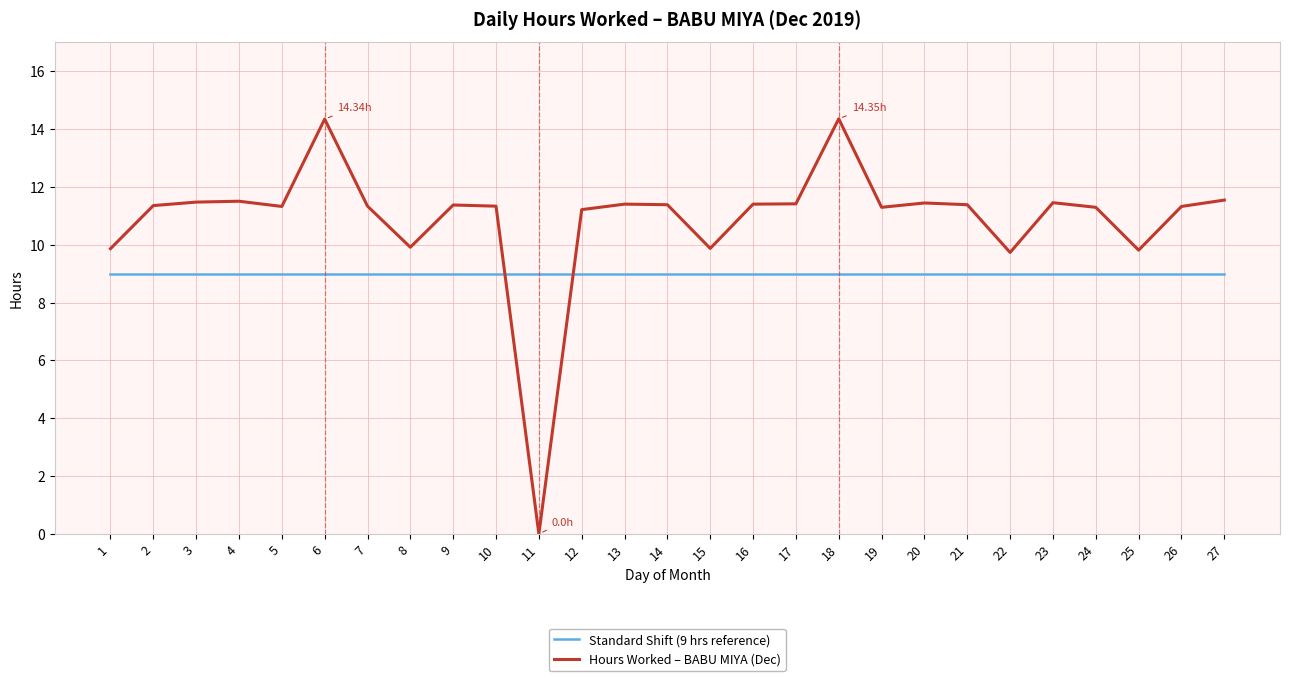

Is the value of Hours Worked – BABU MIYA (Dec) at 5 greater than the value of Standard Shift (9 hrs reference) at 6?

Yes